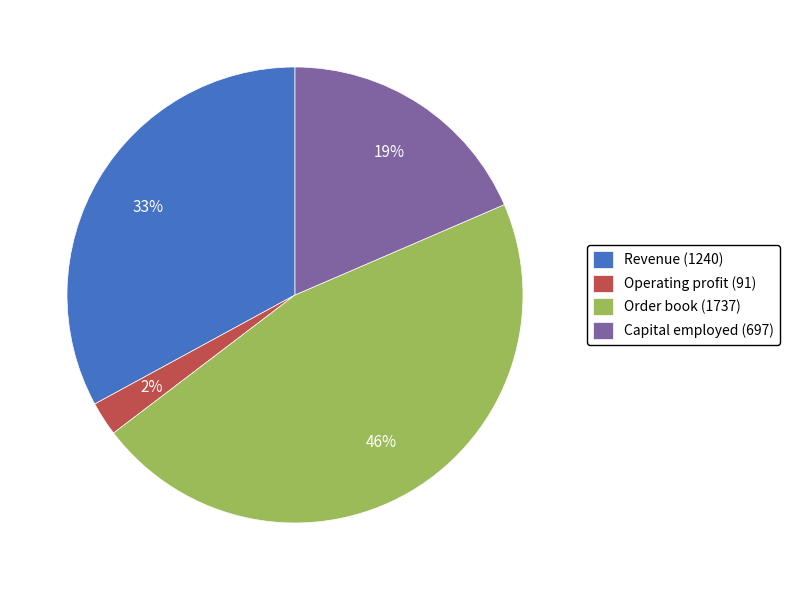

Which slice is the smallest?

Operating profit (91)